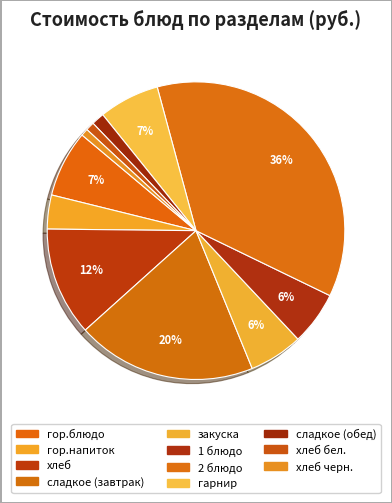

Is there a majority slice in this chart?

No